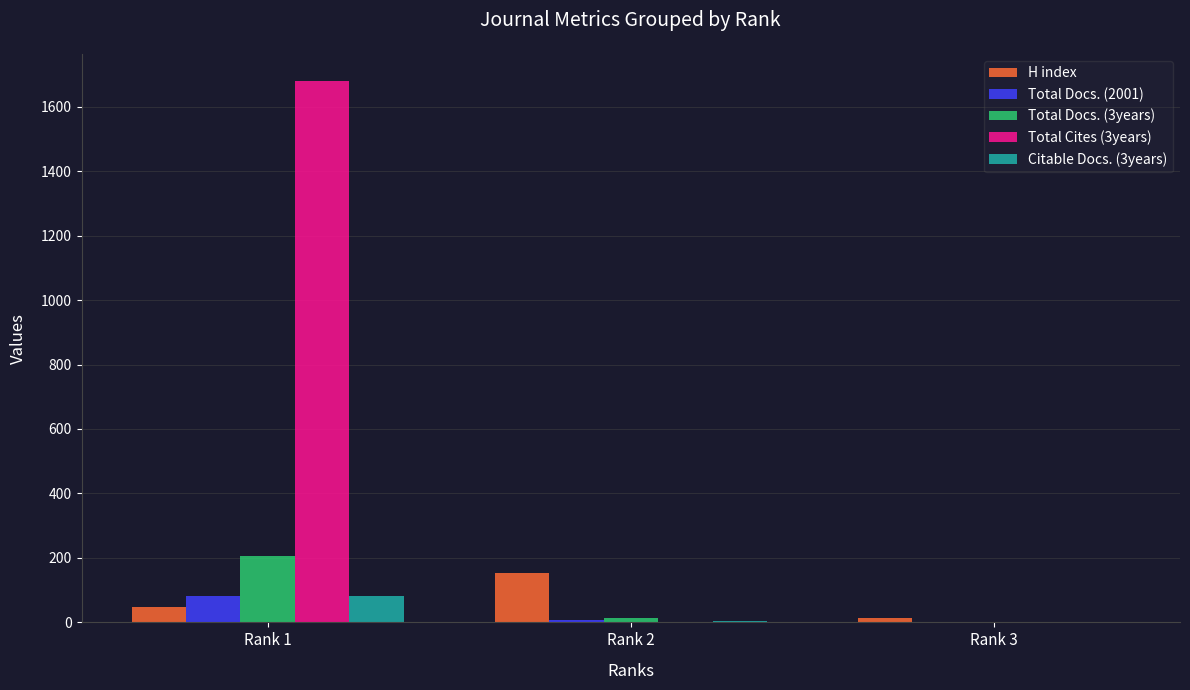

What is the maximum value shown in the chart?

1680